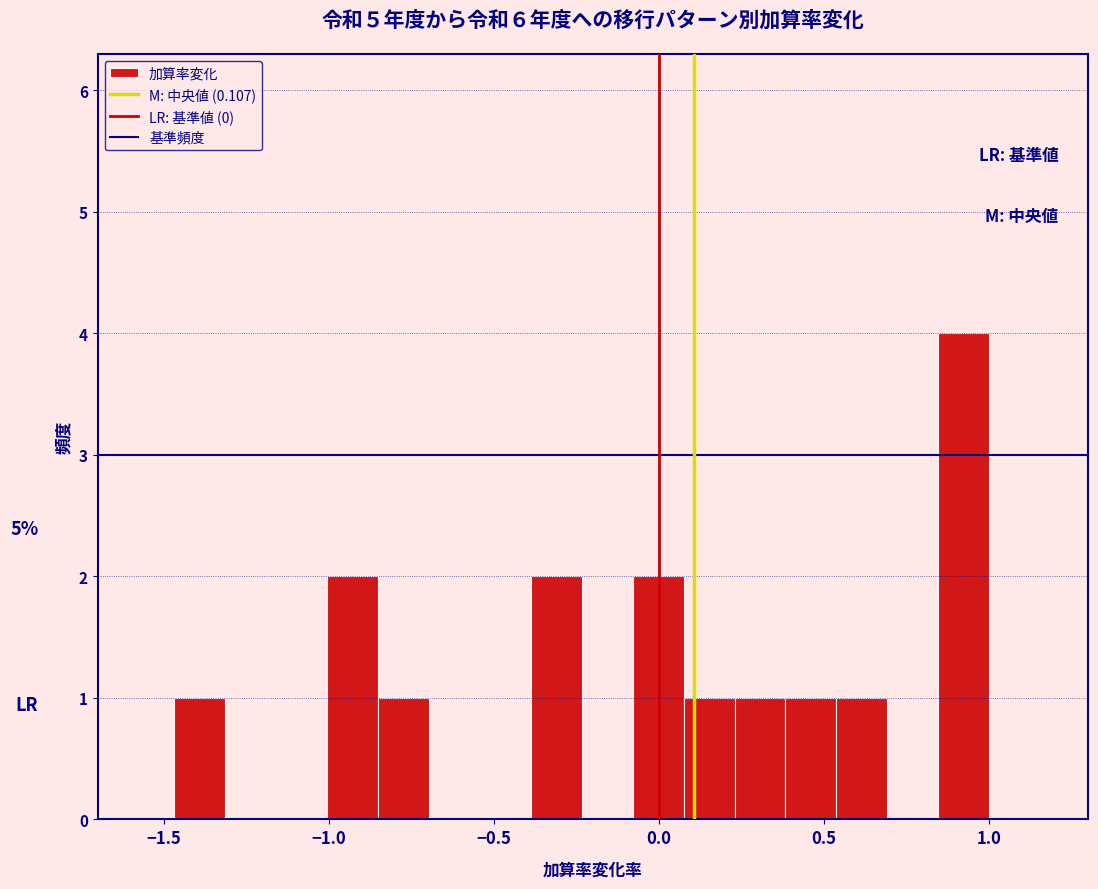

Read against the x-axis, roughly where is the centre of the tallest bar?

0.90